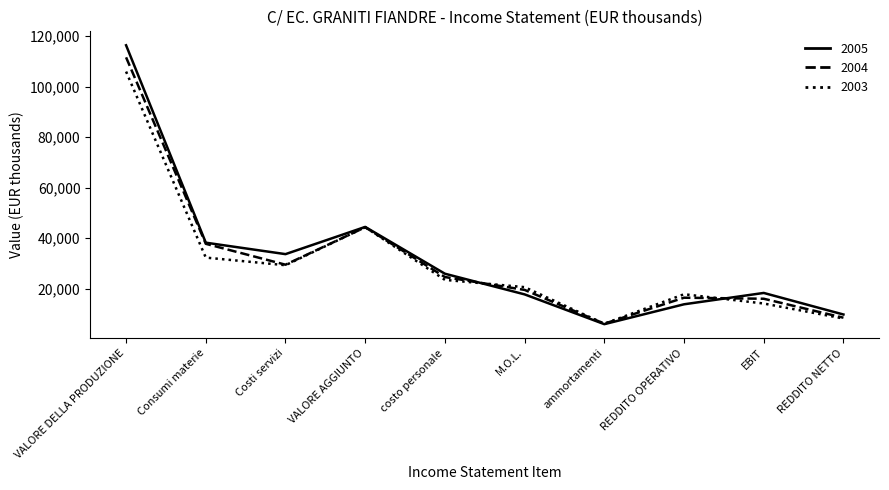

Which series has the widest spread of values?

2005